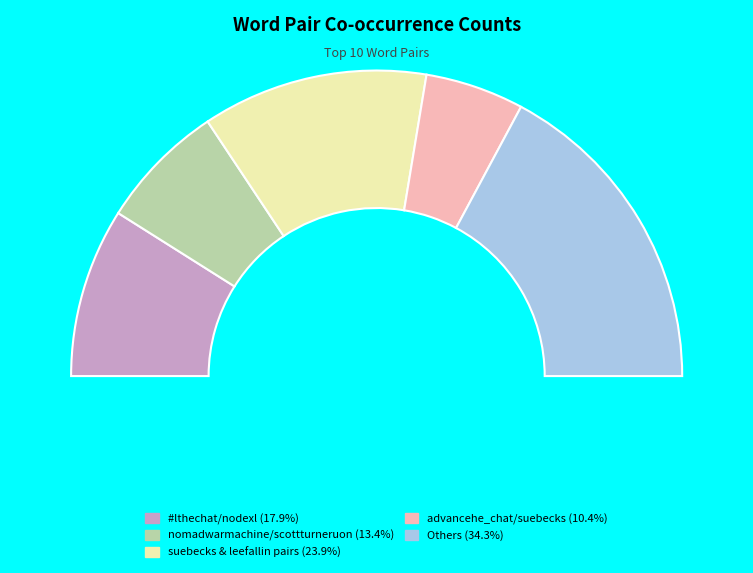

Is it true that #accessible / #inclusive is 14% of the pie?

False